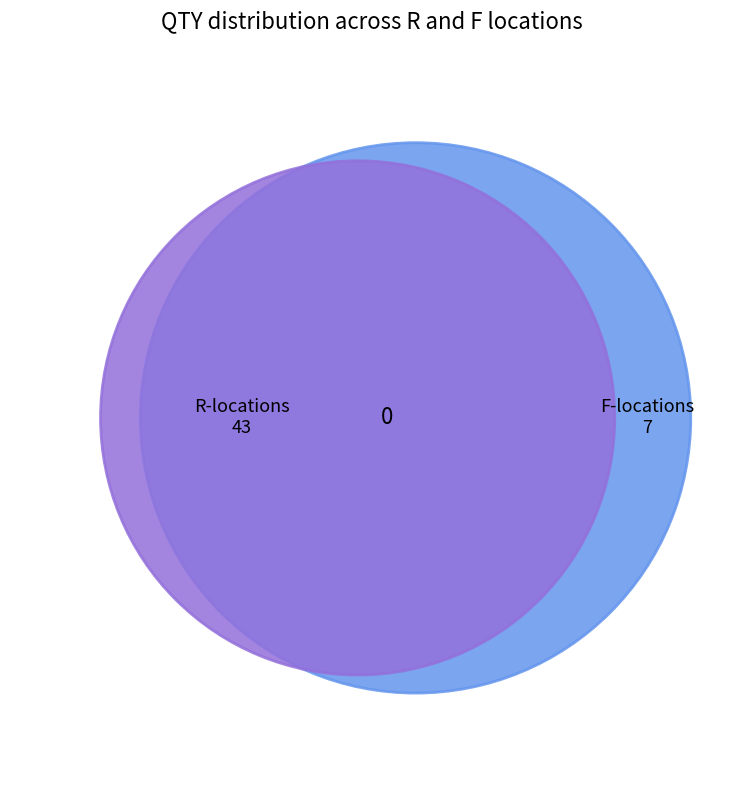

Between R49 and F18, which is larger?

R49